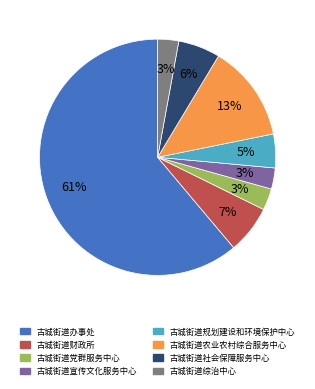

Does any single category account for the majority?

Yes